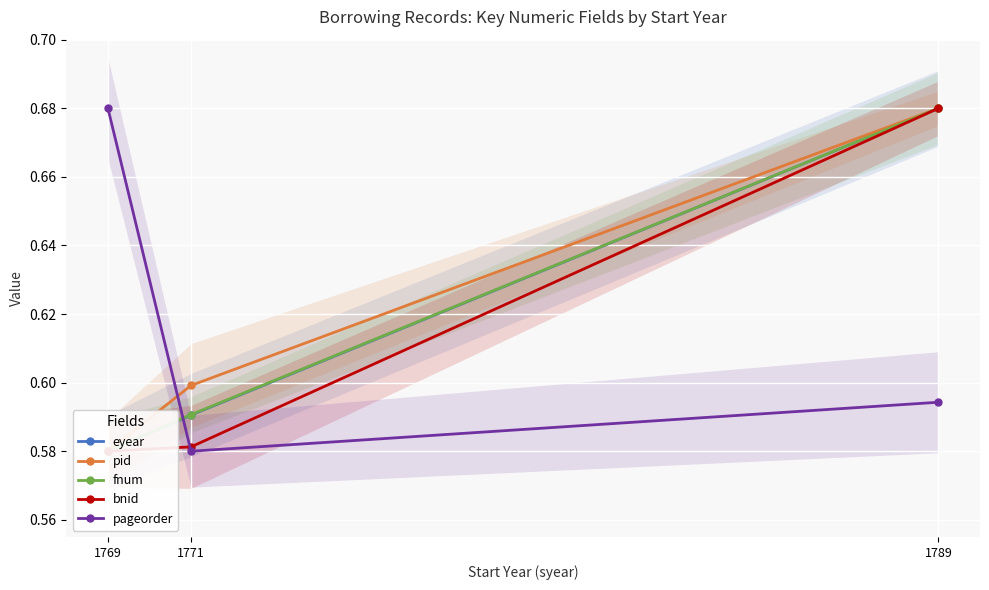

What is the maximum value shown in the chart?

0.7